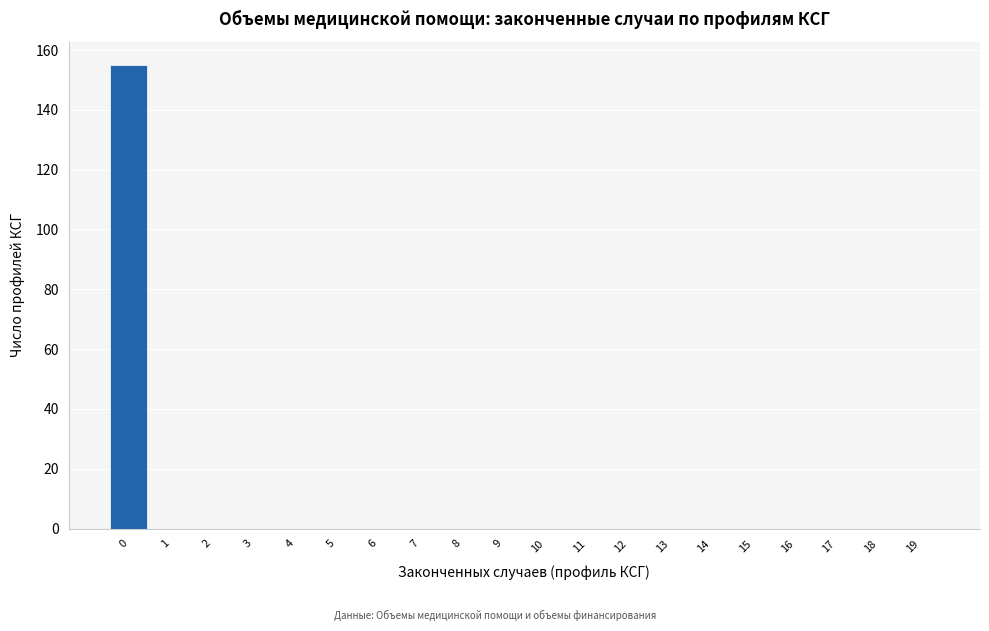

Reading left to right, list all the values displayed in this chart.

0=155	1=0	2=0	3=0	4=0	5=0	6=0	7=0	8=0	9=0	10=0	11=0	12=0	13=0	14=0	15=0	16=0	17=0	18=0	19=0